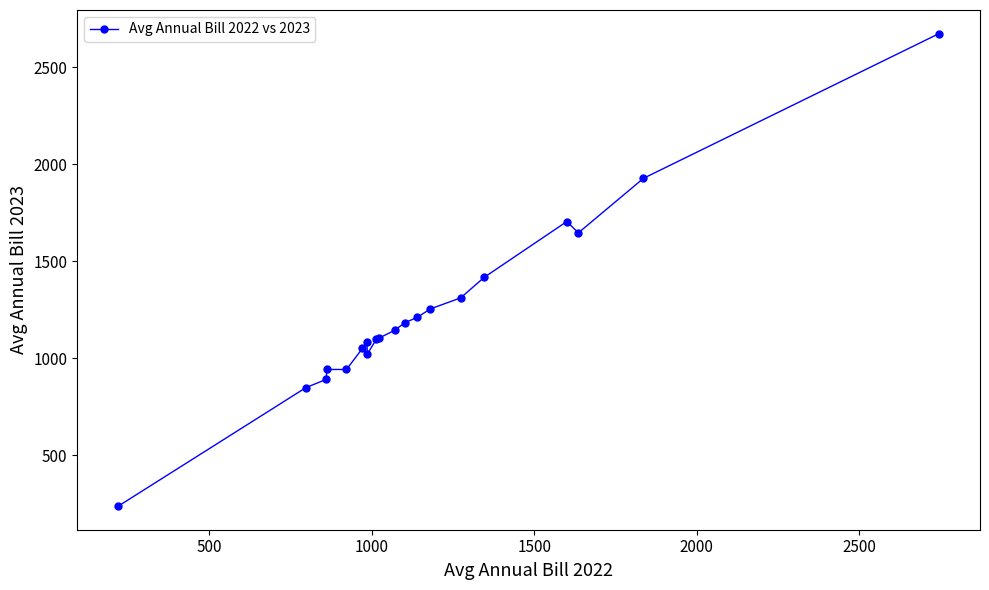

What is the difference between the second highest and second lowest values?

1079.8